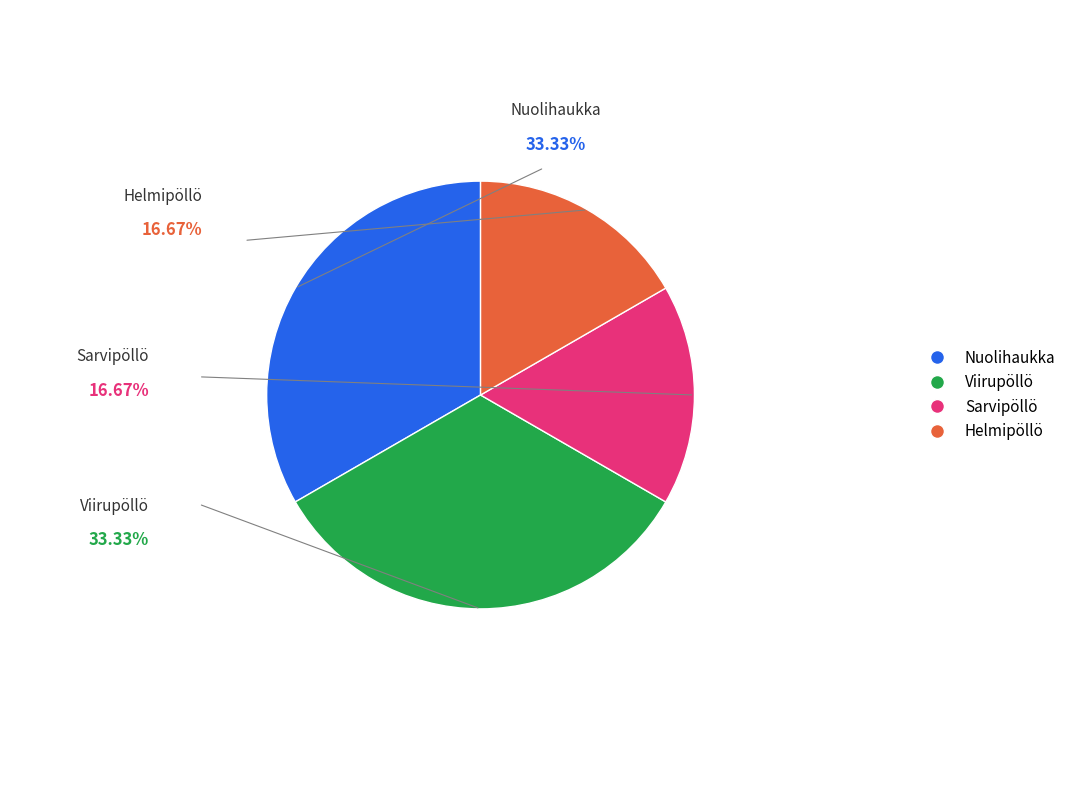

Count the number of slices in the pie.

4